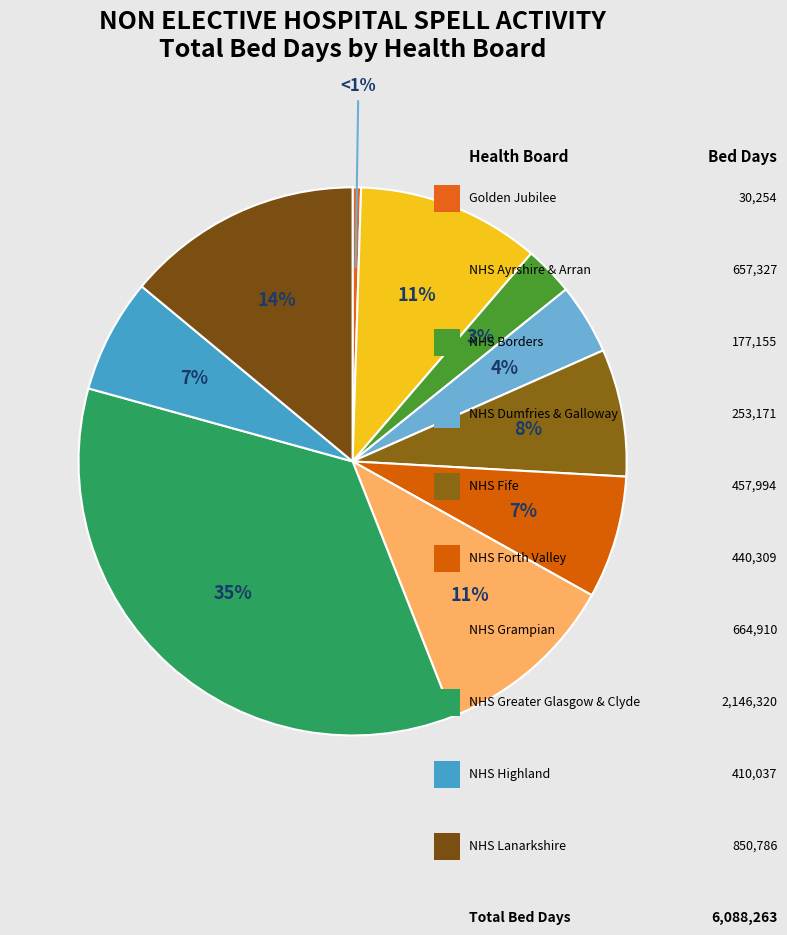

How many slices are in this pie chart?

10